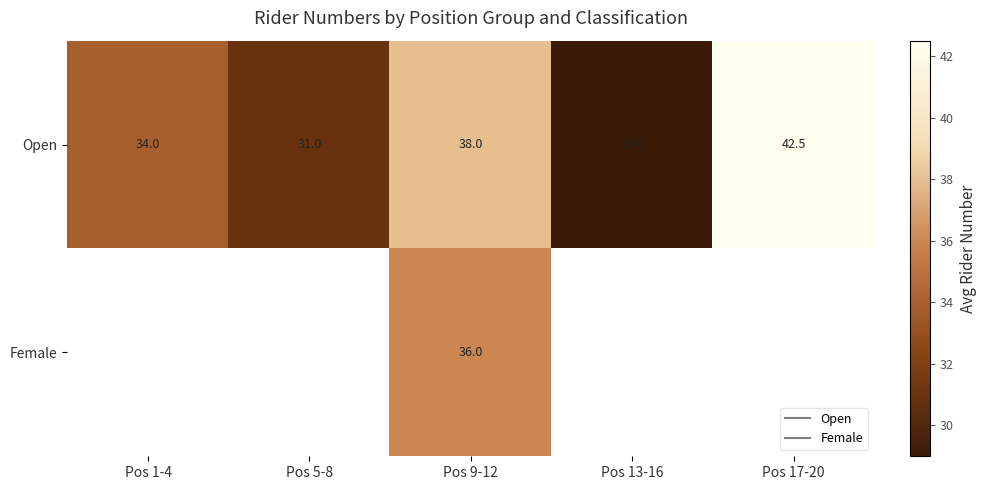

At which label does Open reach its peak?

Pos 17-20